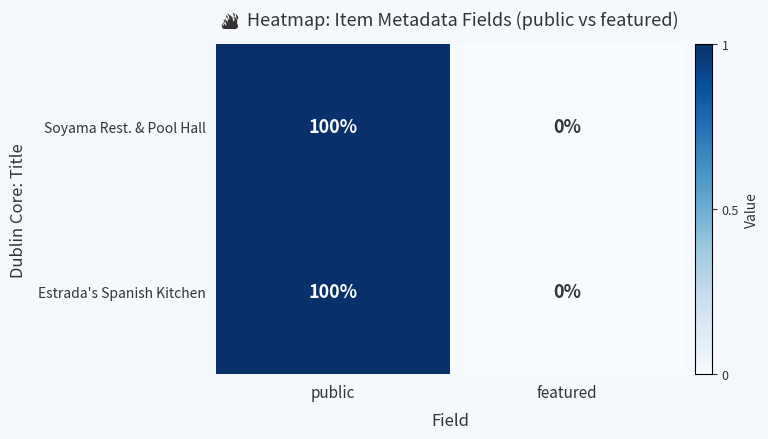

How many data points does each series have?

2